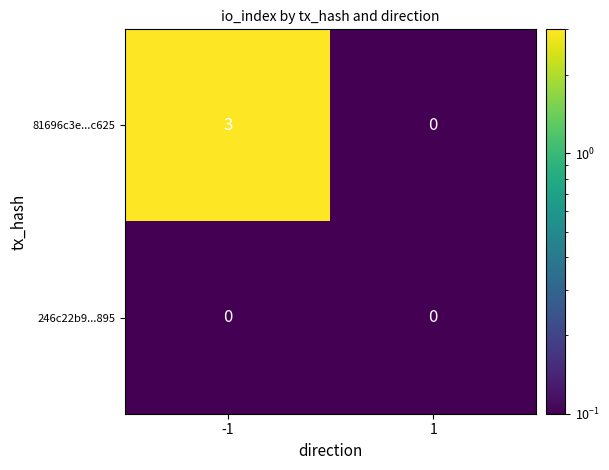

What is the difference between the 81696c3e...c625 values at -1 and 1?

3